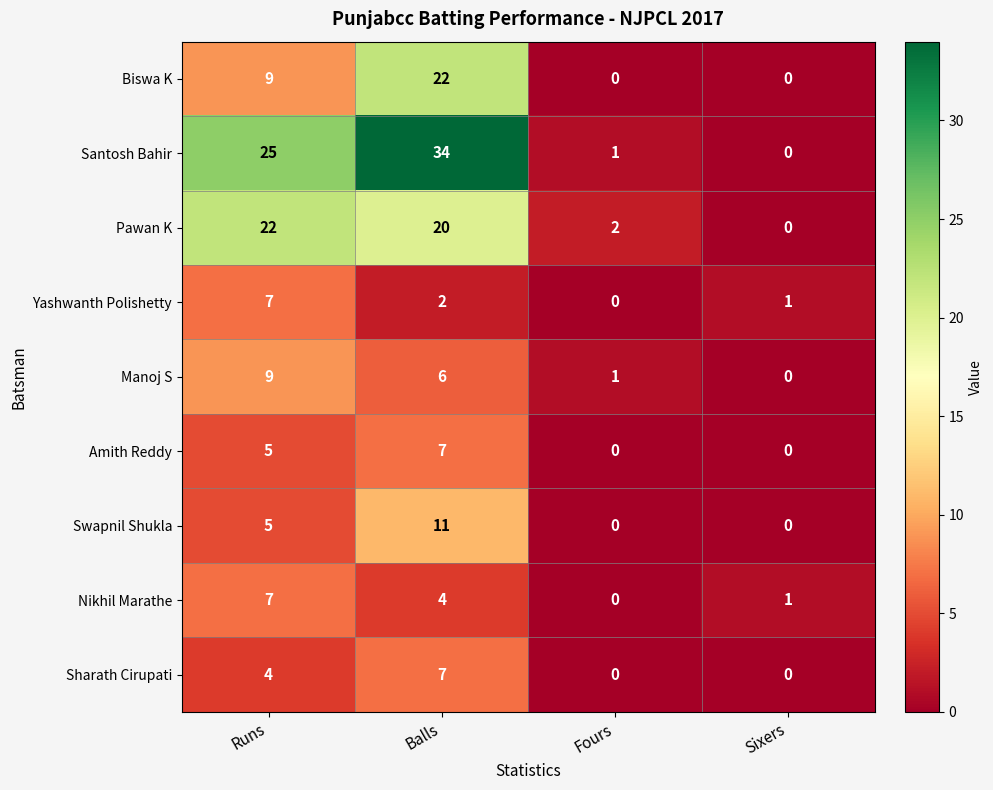

What is the sum of all Biswa K values?

31